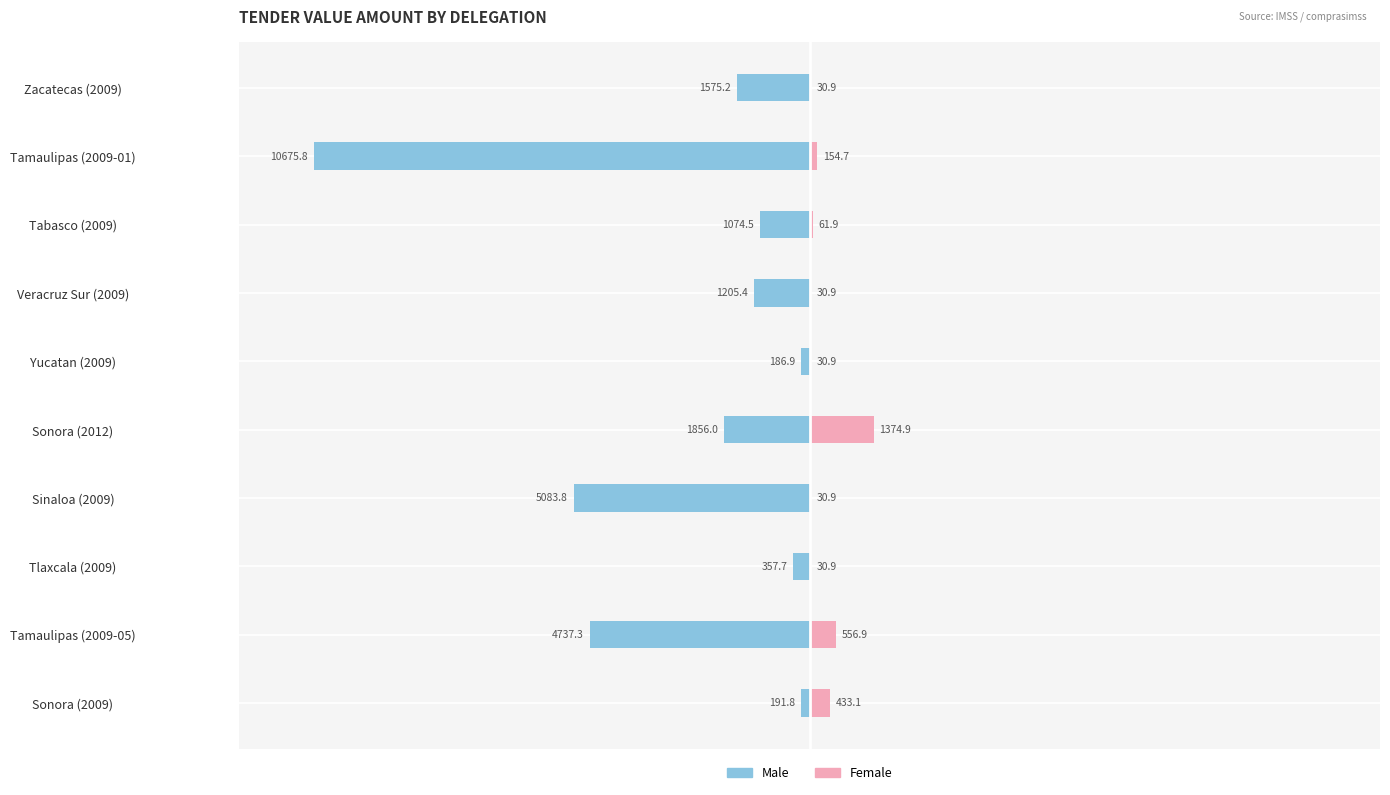

How many values in the Male series exceed -1205?

4